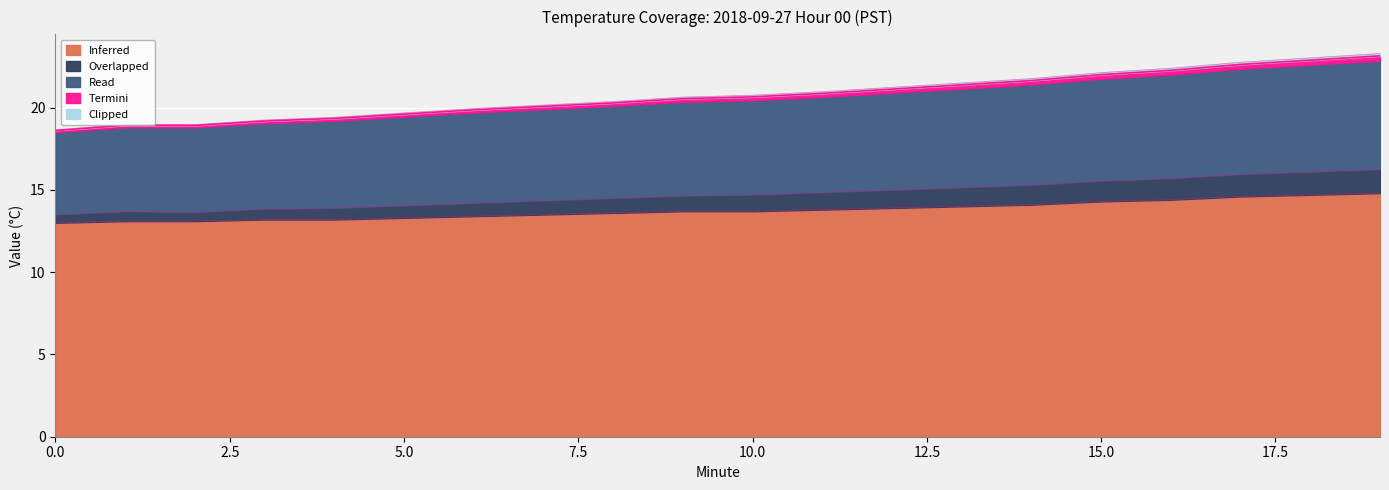

Between 2 and 3, which series saw the biggest shift?

Overlapped